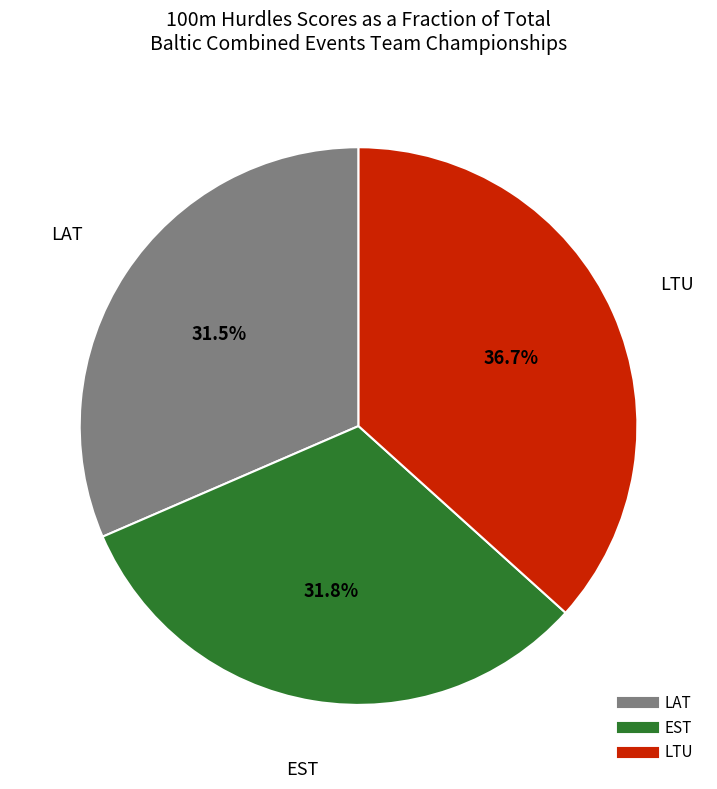

Count the number of slices in the pie.

3